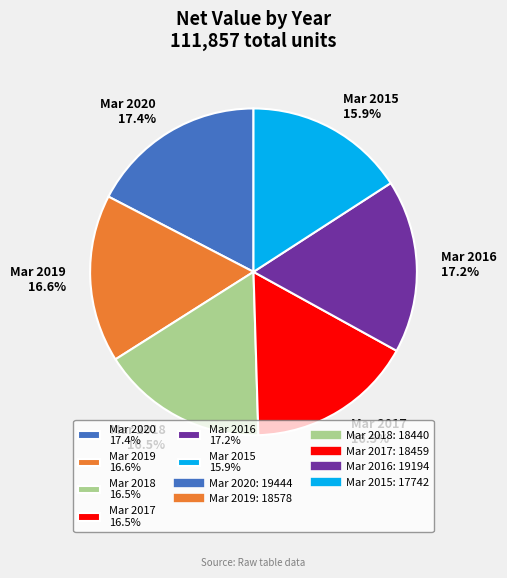

How many slices are in this pie chart?

6